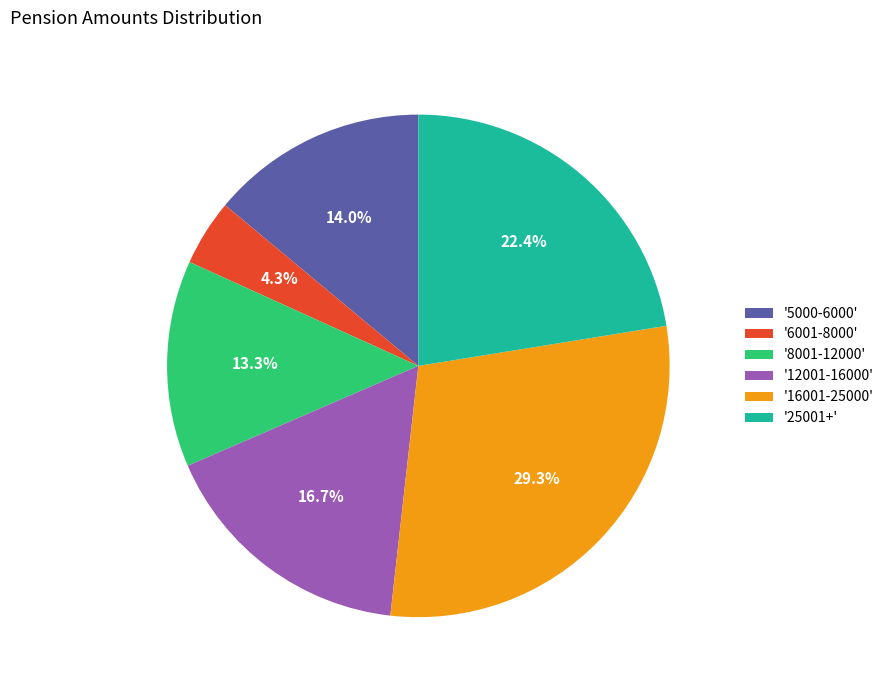

Is there a majority slice in this chart?

No